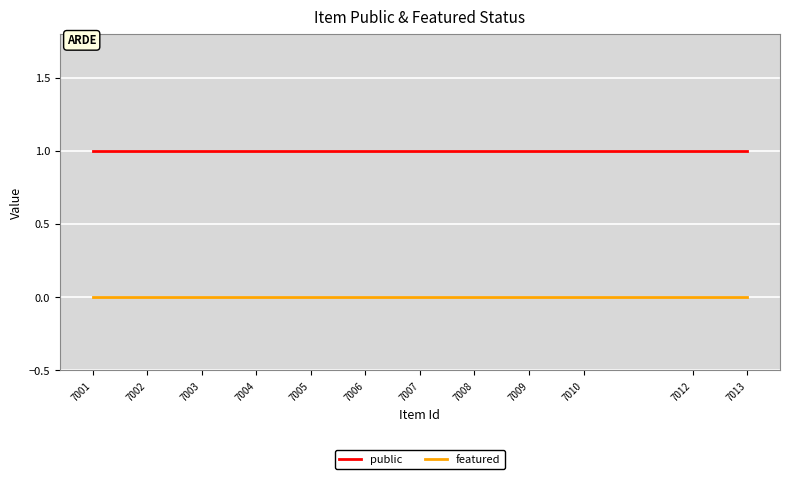

Which series has the largest total across all categories?

public